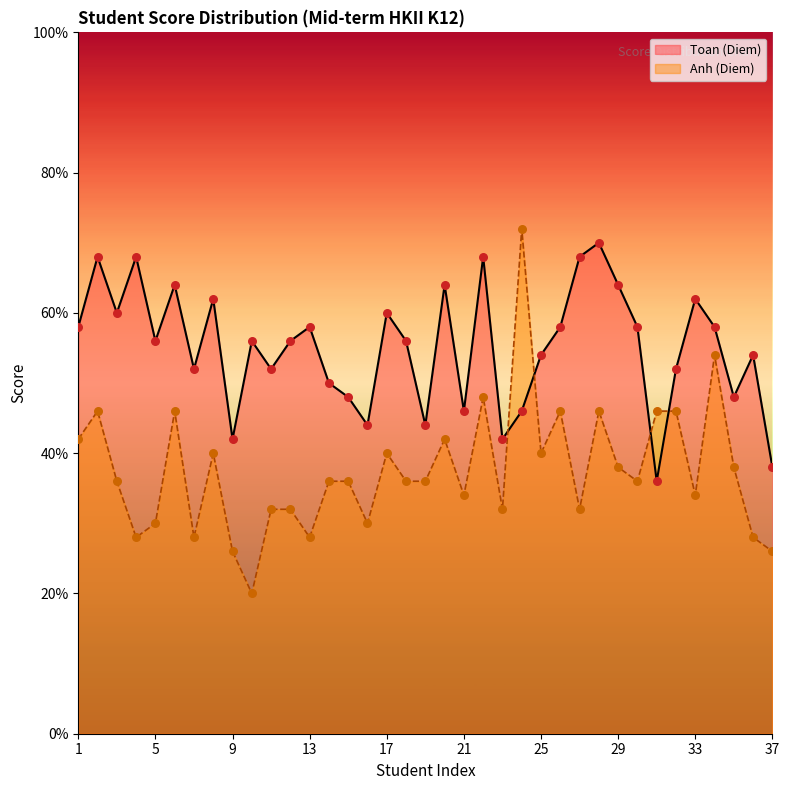

Which series contains the highest Y value?

Anh (Diem)